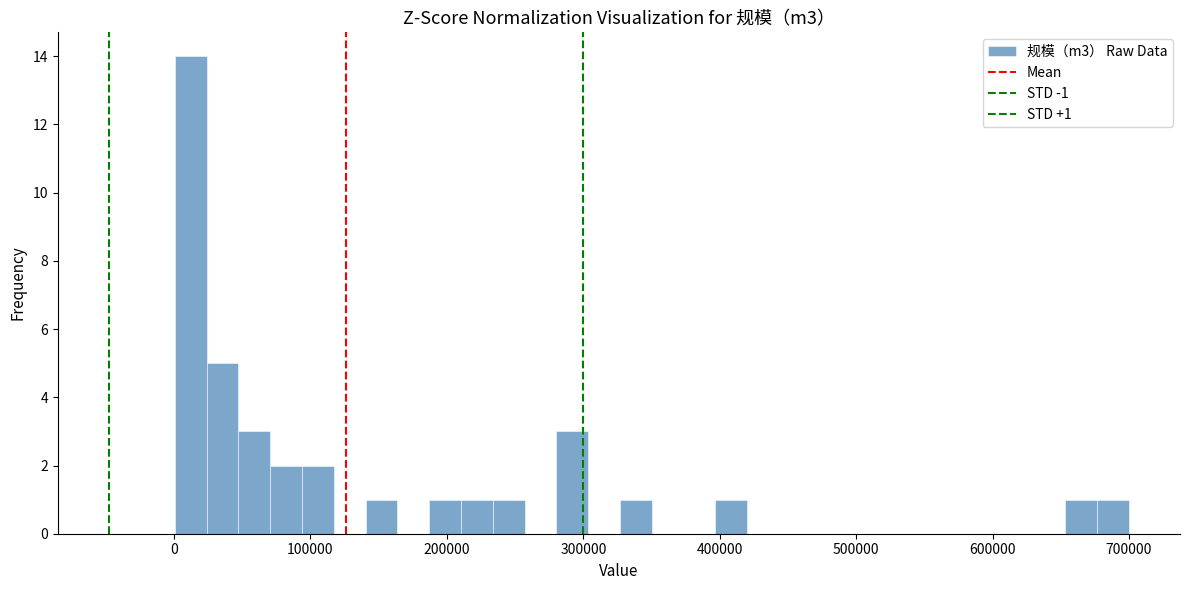

Read against the x-axis, roughly where is the centre of the tallest bar?

10000